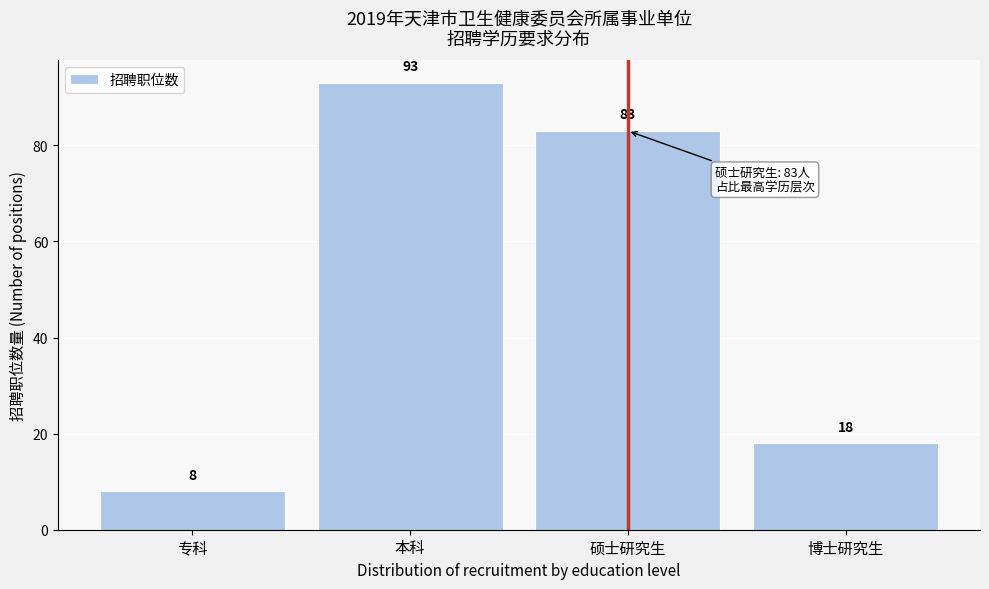

Reading left to right, what are all the values shown in this chart?

专科=8	本科=93	硕士研究生=83	博士研究生=18